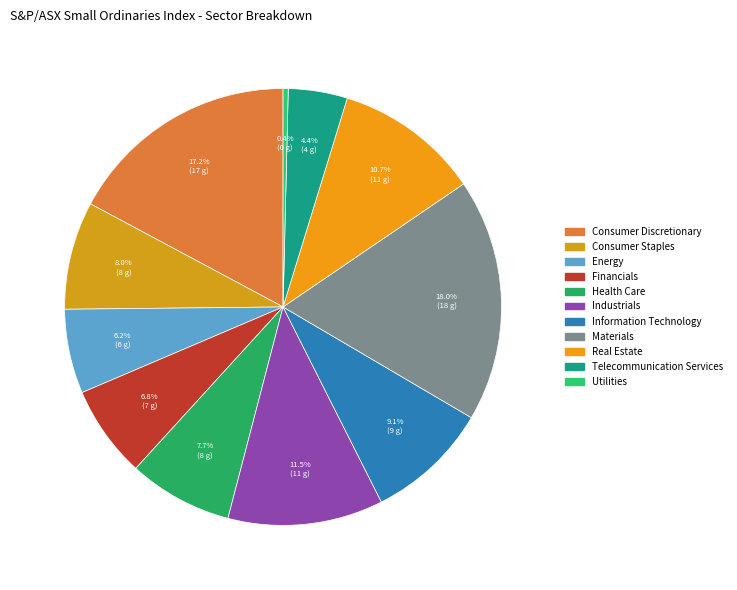

Does Energy account for over 50% of the chart?

No